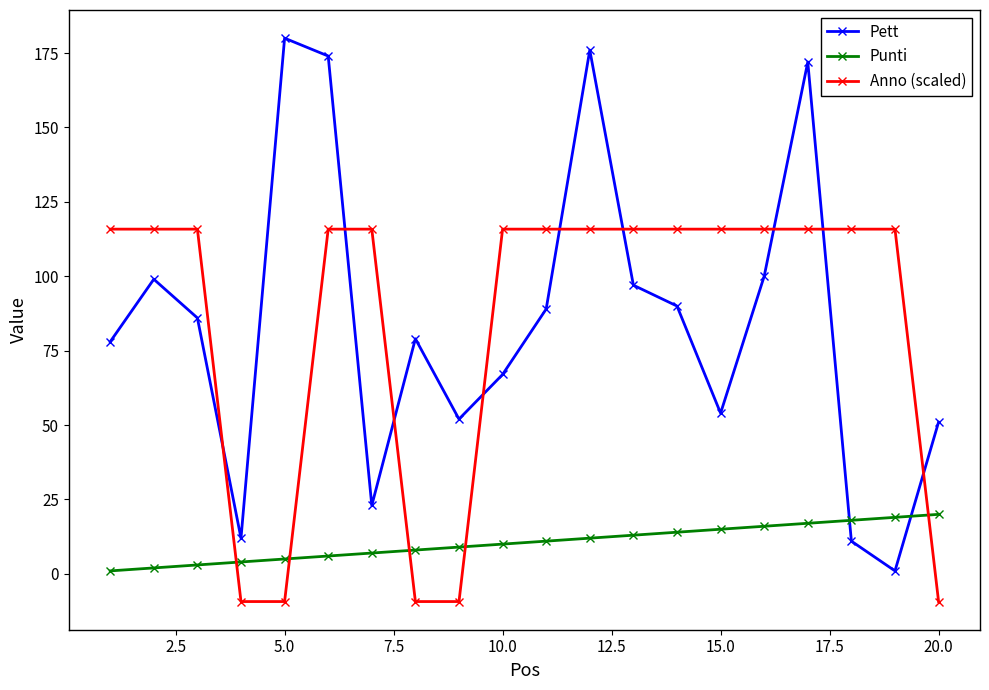

Rank the series by their maximum value, from lowest to highest.

Punti, Anno (scaled), Pett